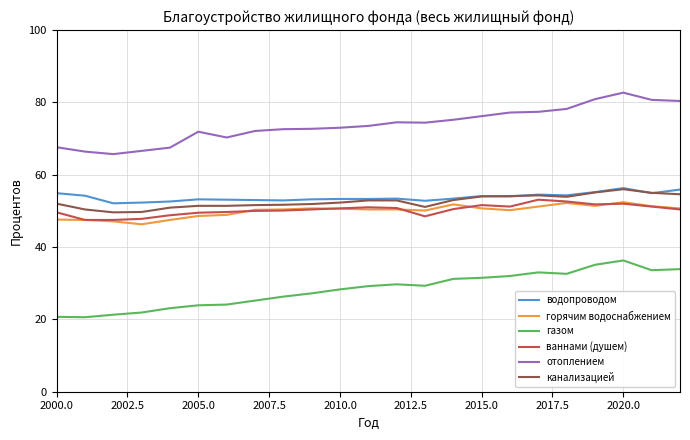

Which series has the largest total across all categories?

отоплением